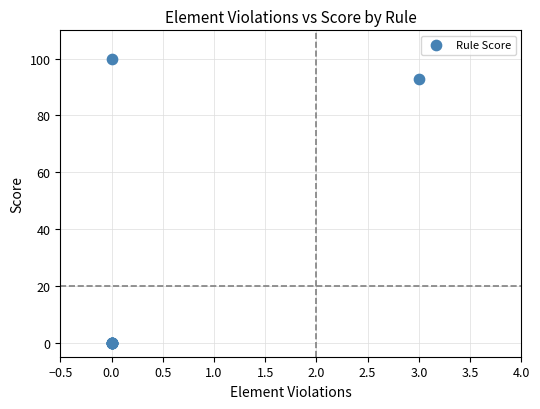

What Y value in the scatter plot is closest to 50?

93